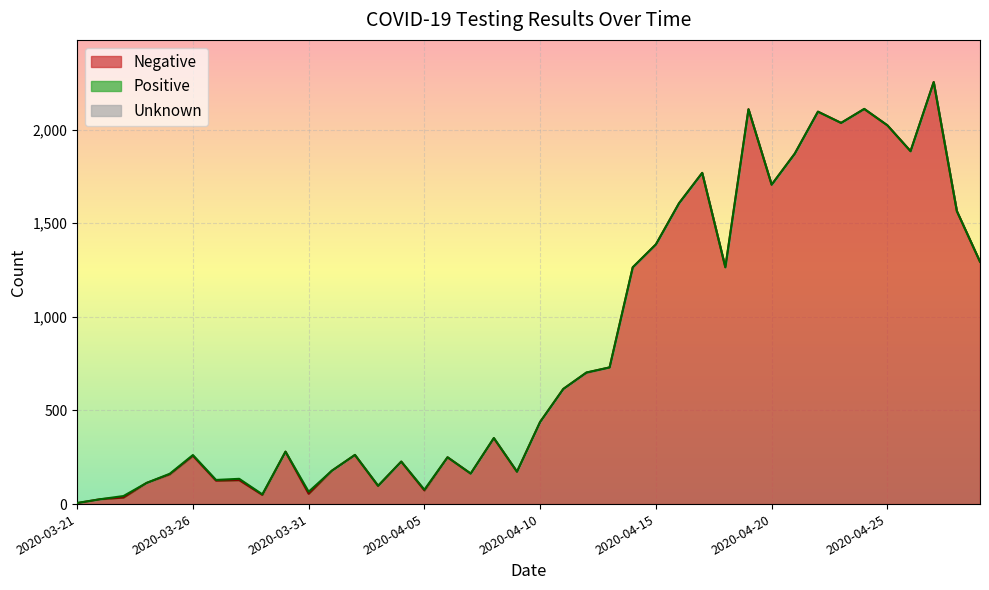

True or false: Negative and Unknown intersect in this chart.

False